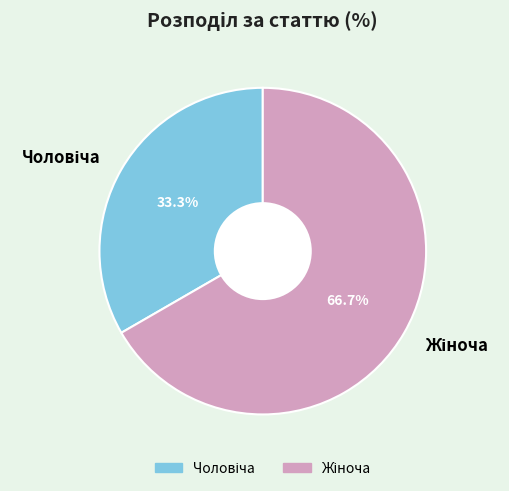

Is there any slice that represents more than half of the pie?

Yes